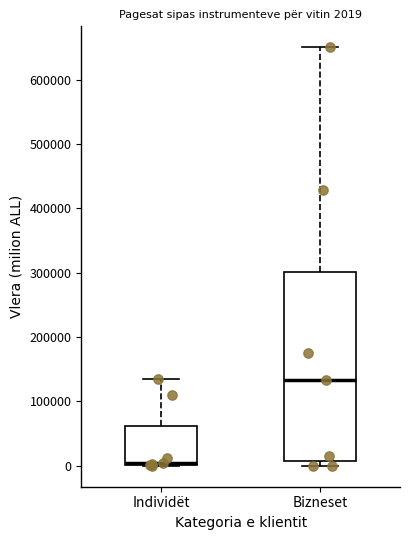

Which box's median line is the highest?

Bizneset